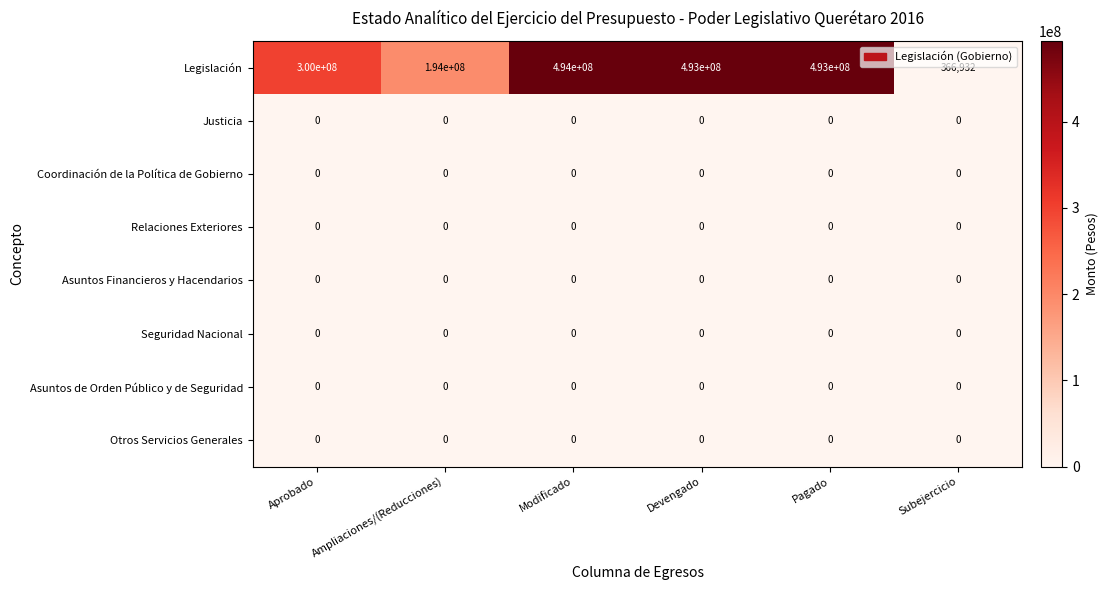

Where is Legislación nearest to the value 247183466?

Aprobado